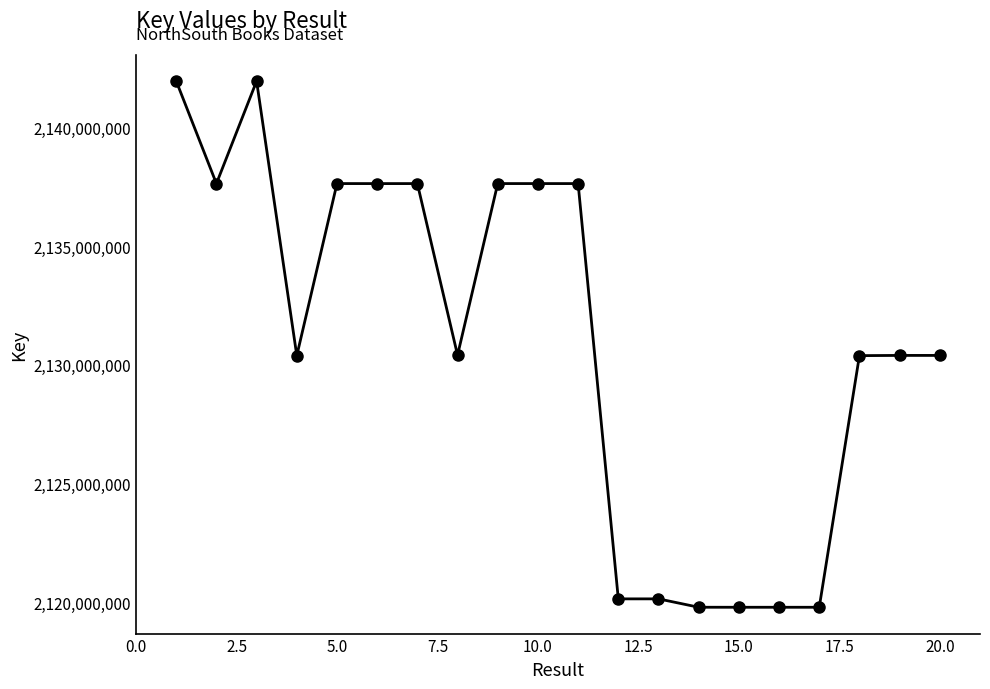

What is the greatest value displayed?

2141962297